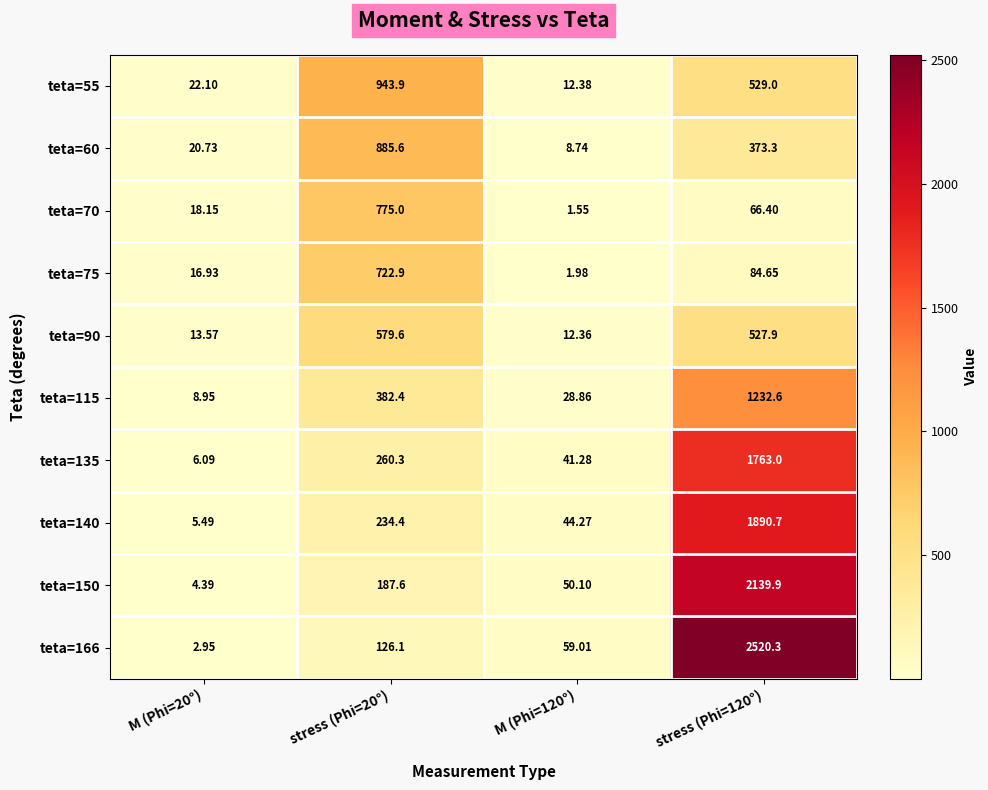

Reading right to left, what are all the values shown in this chart?

teta=55: stress (Phi=120°)=529.0	M (Phi=120°)=12.4	stress (Phi=20°)=943.9	M (Phi=20°)=22.1
teta=60: stress (Phi=120°)=373.3	M (Phi=120°)=8.7	stress (Phi=20°)=885.6	M (Phi=20°)=20.7
teta=70: stress (Phi=120°)=66.4	M (Phi=120°)=1.6	stress (Phi=20°)=775.0	M (Phi=20°)=18.1
teta=75: stress (Phi=120°)=84.7	M (Phi=120°)=2.0	stress (Phi=20°)=722.9	M (Phi=20°)=16.9
teta=90: stress (Phi=120°)=527.9	M (Phi=120°)=12.4	stress (Phi=20°)=579.6	M (Phi=20°)=13.6
teta=115: stress (Phi=120°)=1232.6	M (Phi=120°)=28.9	stress (Phi=20°)=382.4	M (Phi=20°)=8.9
teta=135: stress (Phi=120°)=1763.0	M (Phi=120°)=41.3	stress (Phi=20°)=260.3	M (Phi=20°)=6.1
teta=140: stress (Phi=120°)=1890.7	M (Phi=120°)=44.3	stress (Phi=20°)=234.4	M (Phi=20°)=5.5
teta=150: stress (Phi=120°)=2139.9	M (Phi=120°)=50.1	stress (Phi=20°)=187.6	M (Phi=20°)=4.4
teta=166: stress (Phi=120°)=2520.3	M (Phi=120°)=59.0	stress (Phi=20°)=126.1	M (Phi=20°)=3.0